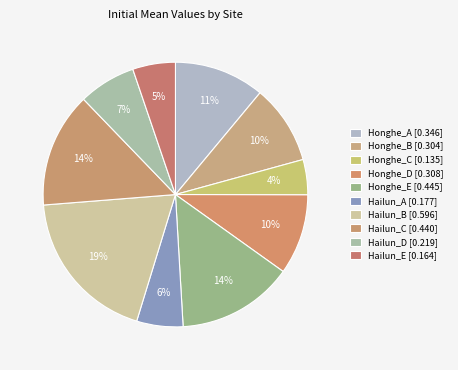

Is there any slice that represents more than half of the pie?

No